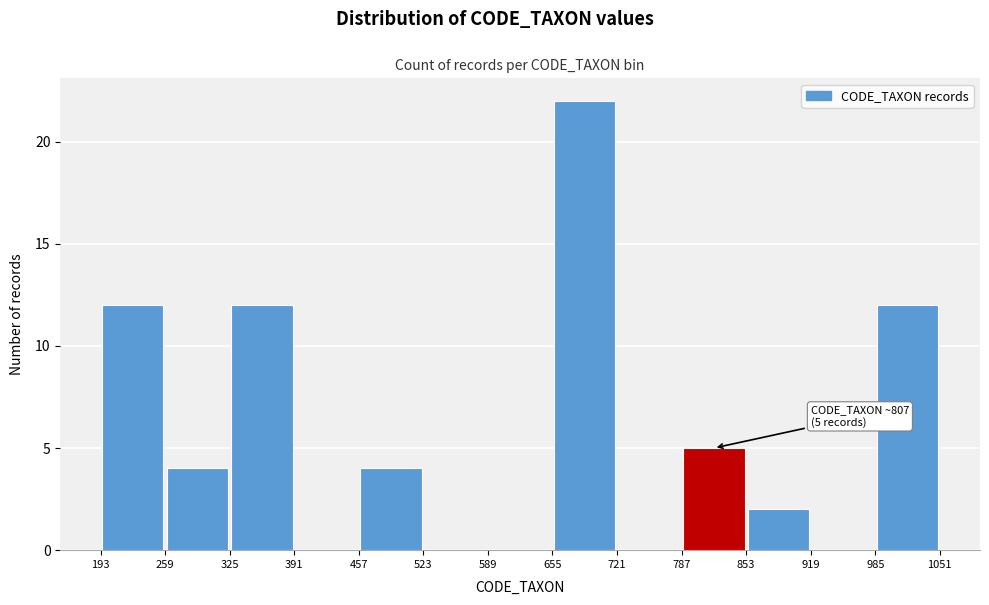

Over which range of the x-axis is the bar tallest?

655 to 721